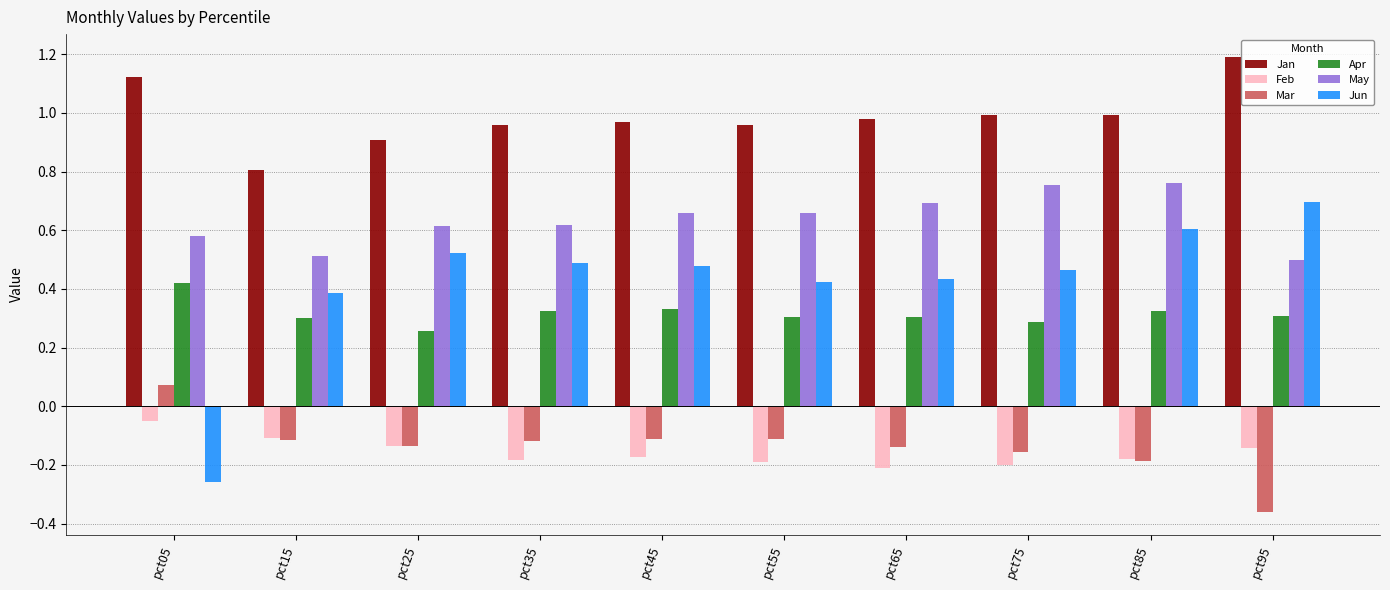

What is the sum of all Jun values?

4.2